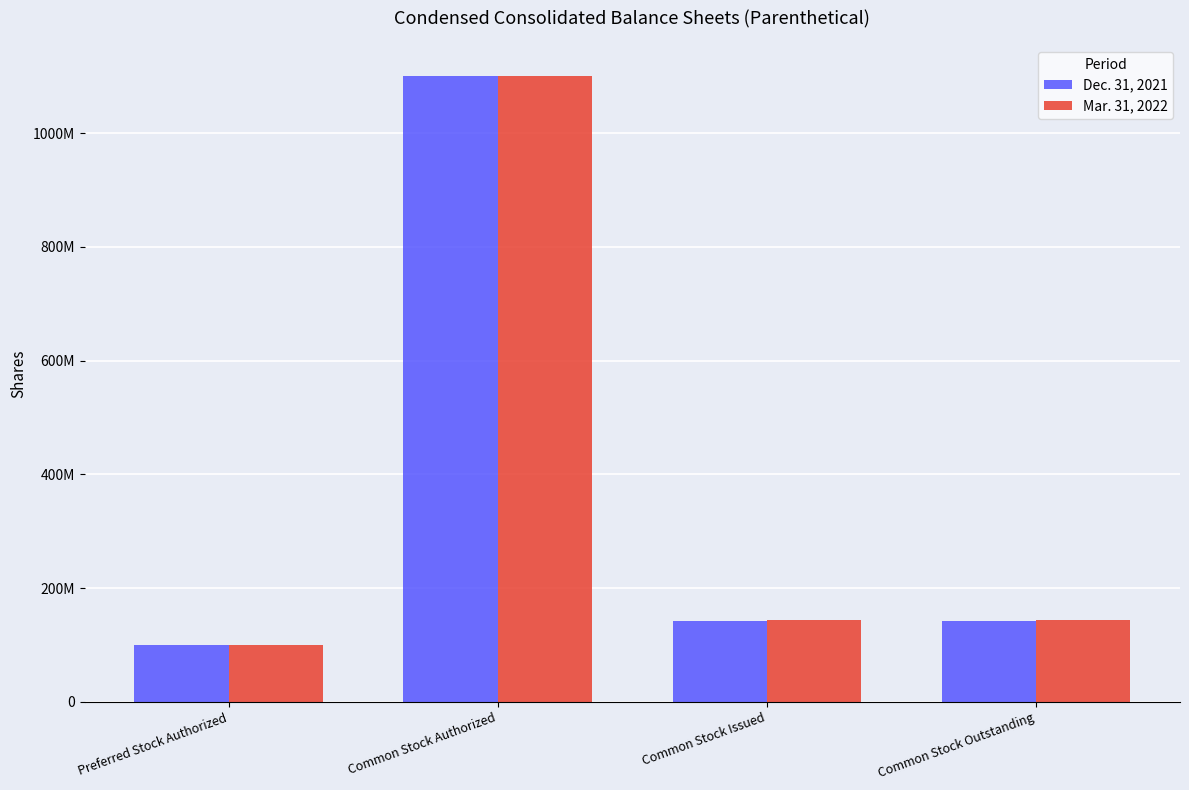

Are the bars grouped side by side (vs. stacked)?

Yes